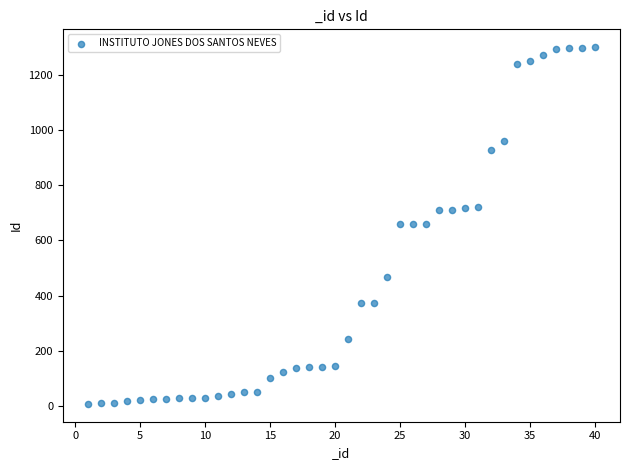

What is the range of X values (max minus min)?

39